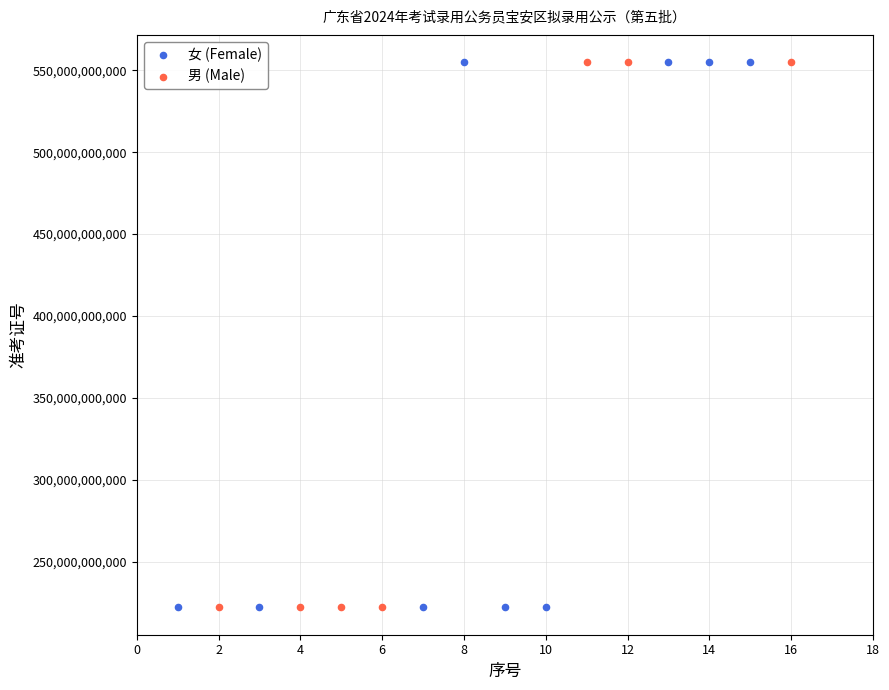

Which series has the widest spread of Y values?

女 (Female)